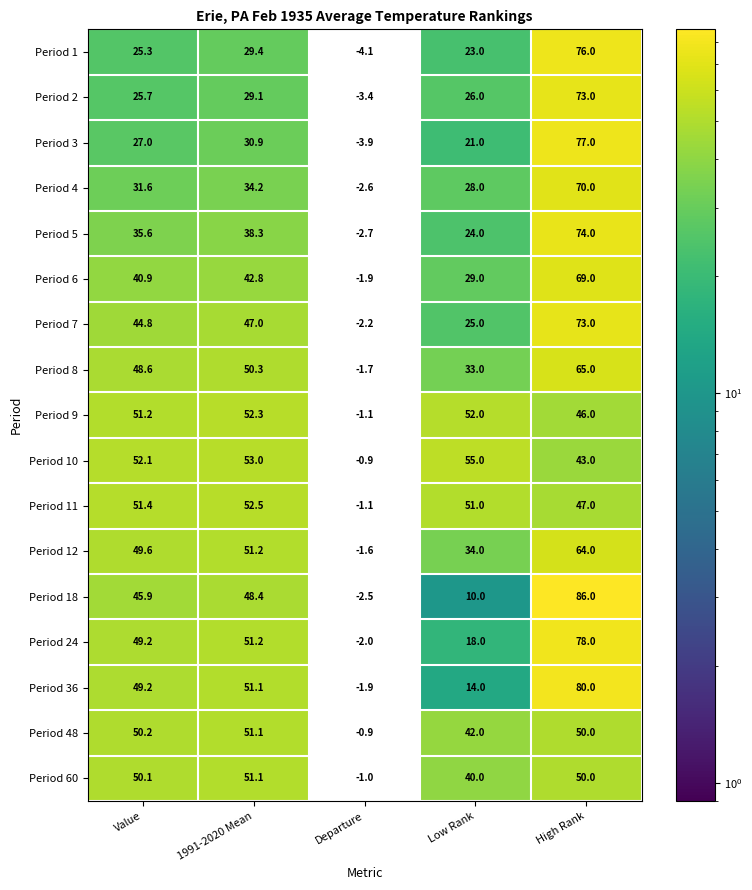

How many values in Period 11 are below zero?

1